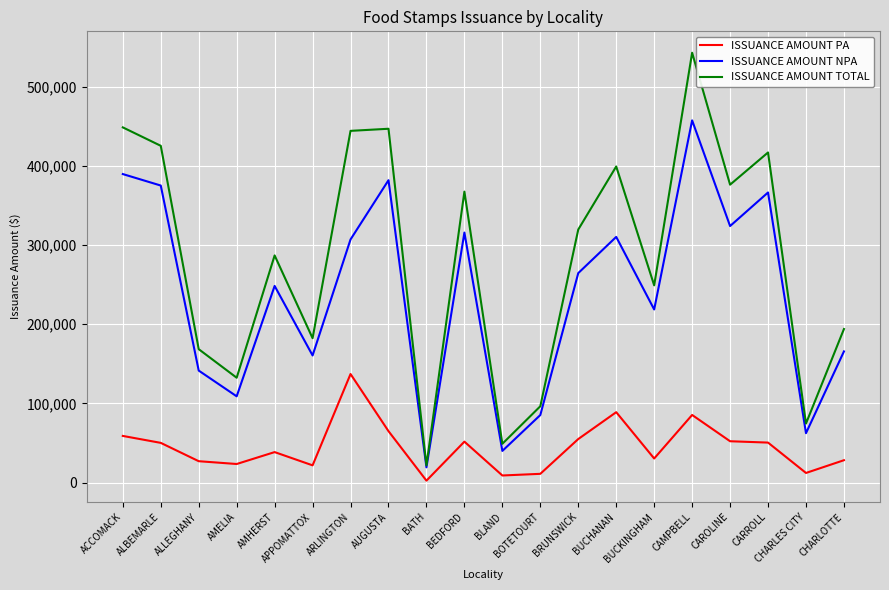

What is the total value across all series at BUCKINGHAM?

498192